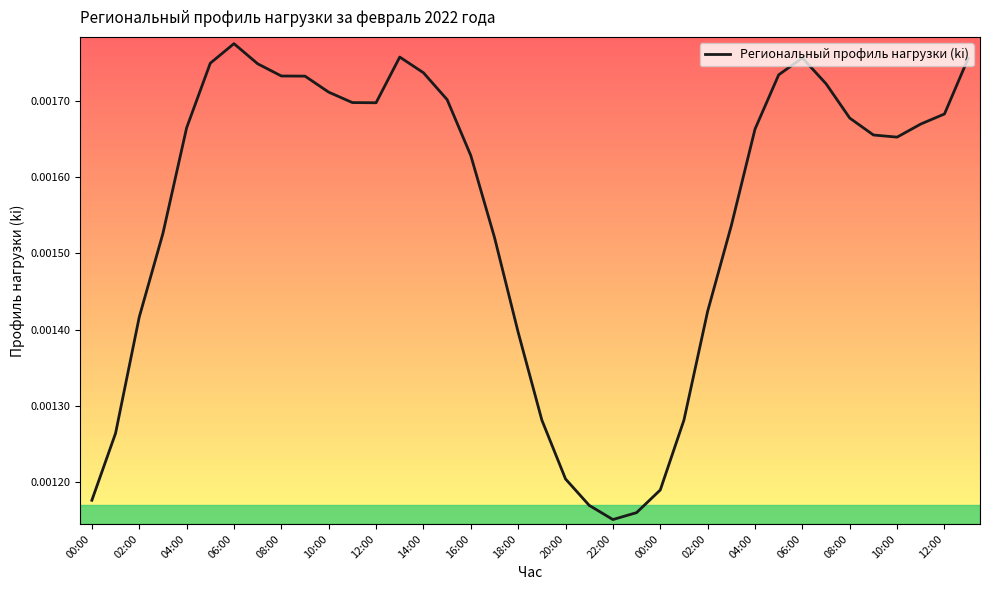

How many lines are shown in the chart?

1